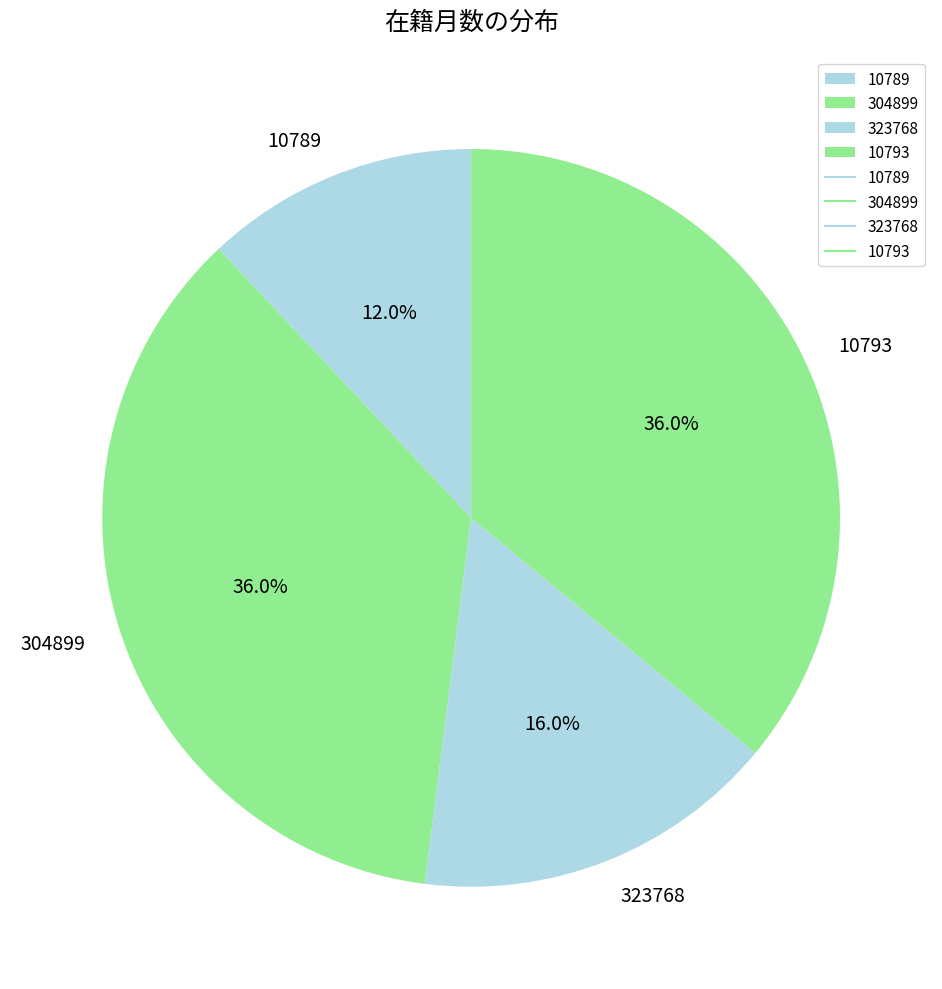

Which has a higher value, 304899 or 323768?

304899